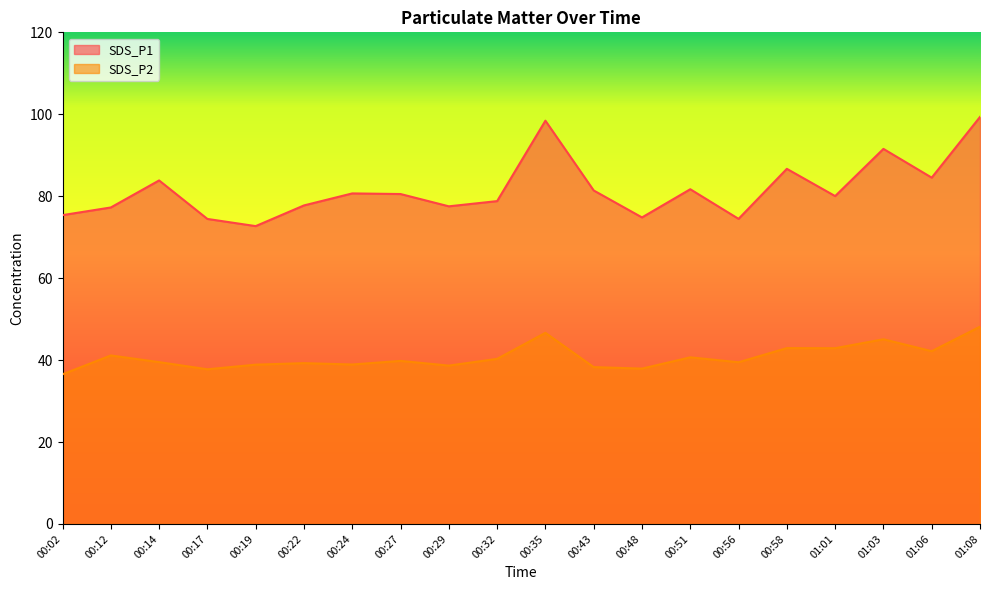

The value of SDS_P1 at 00:24 is 128.8. True or false?

False